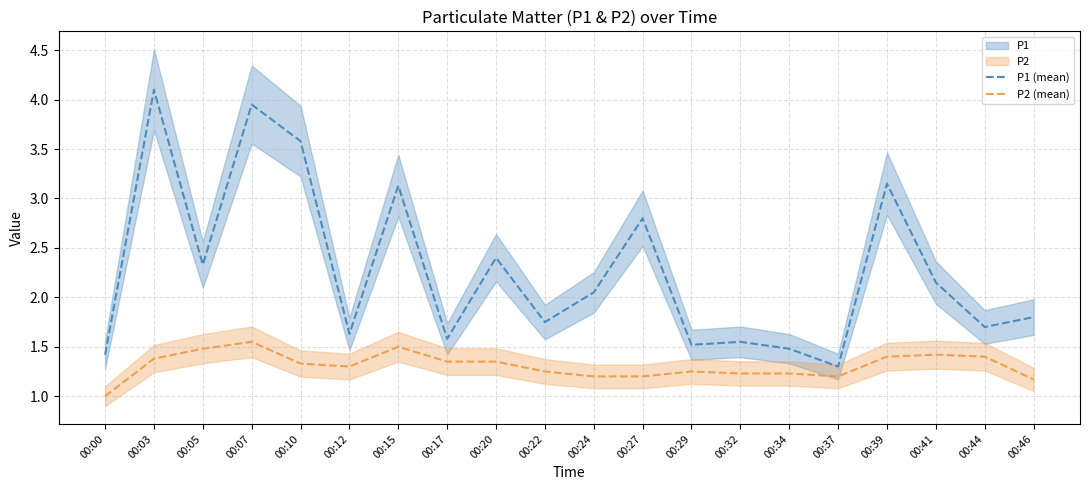

Does the chart display data point markers on the line(s)?

No